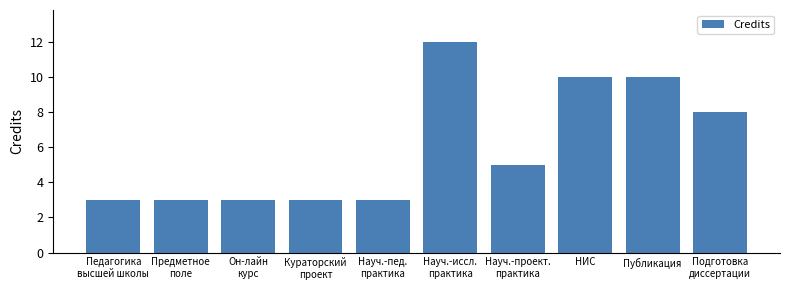

Reading right to left, transcribe all the data shown in this chart.

8	10	10	5	12	3	3	3	3	3